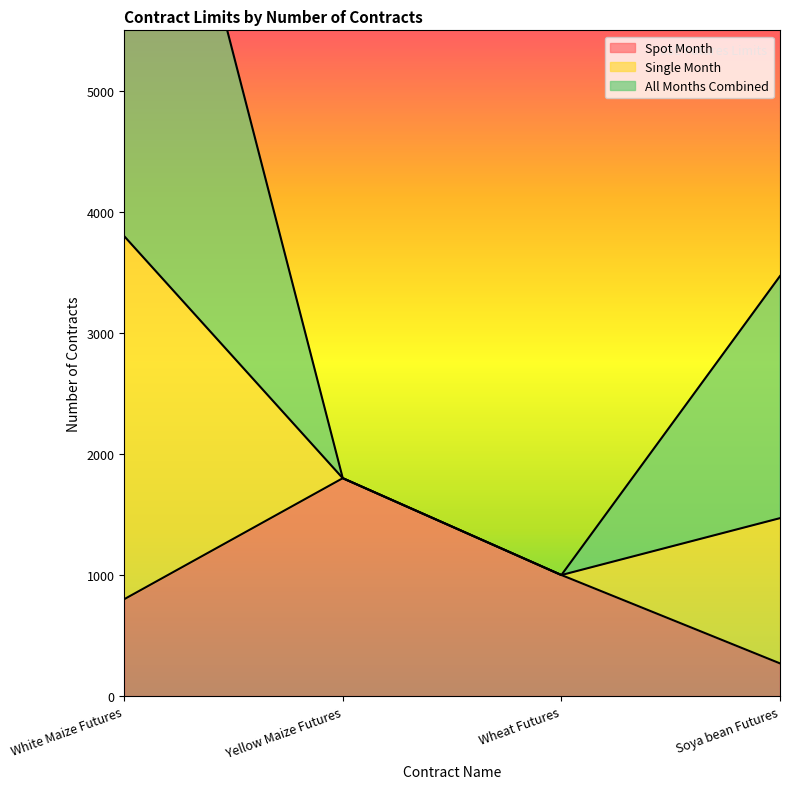

True or false: Spot Month and Single Month intersect in this chart.

False